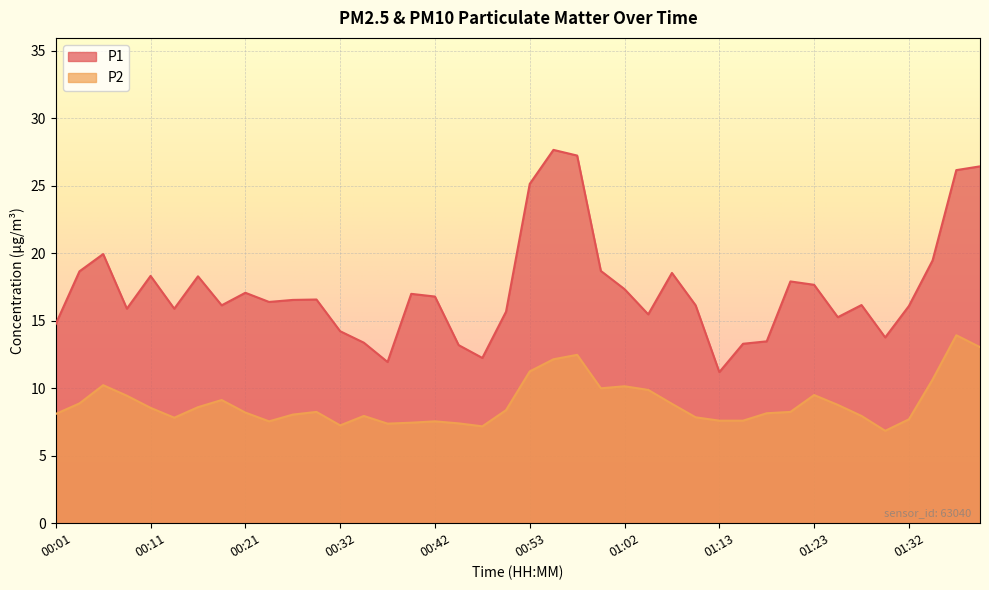

How many interior local valleys does the P1 series have?

10